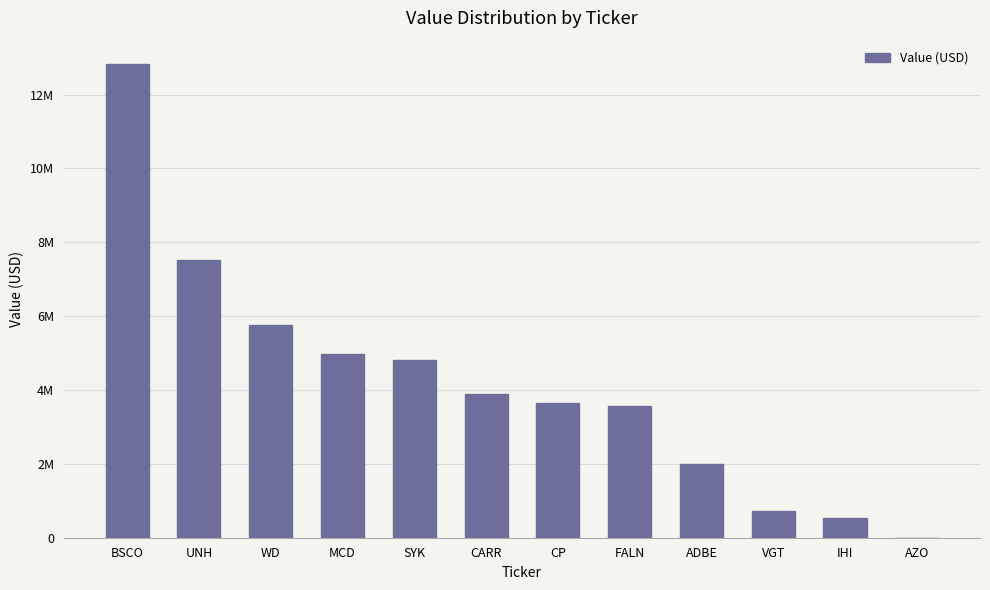

What is the sum of the values at UNH and BSCO?

20327000